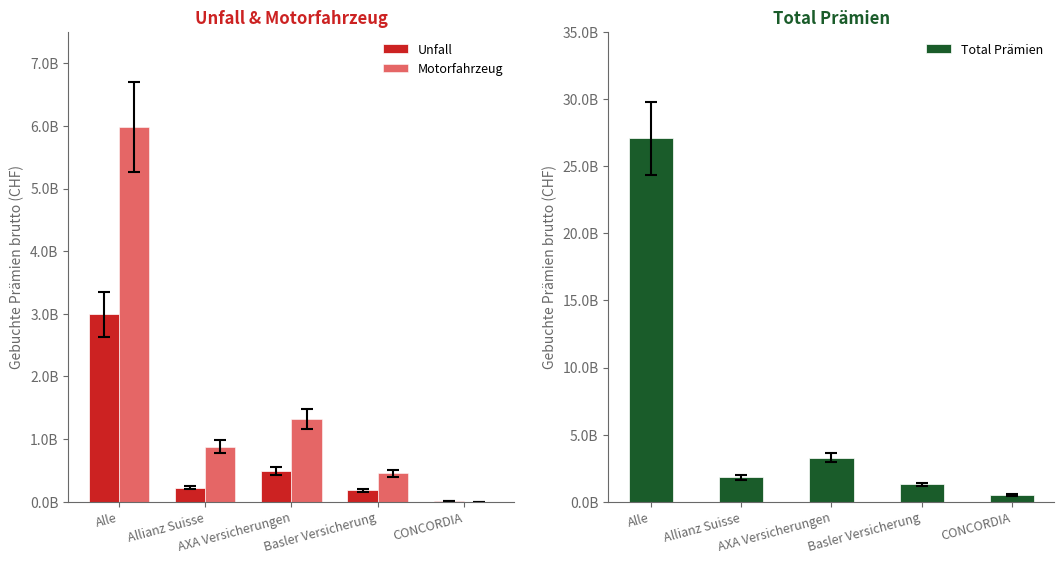

At which label does Motorfahrzeug first exceed 878740592?

Alle